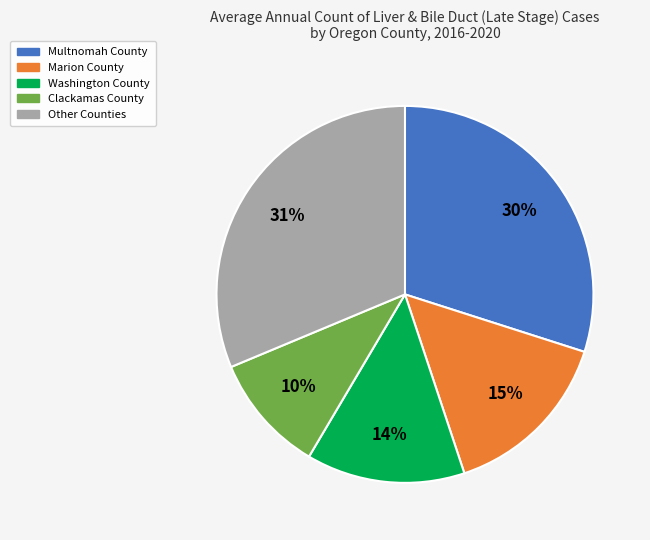

To the nearest percent, what is the difference between the largest and smallest slice percentages?

21%